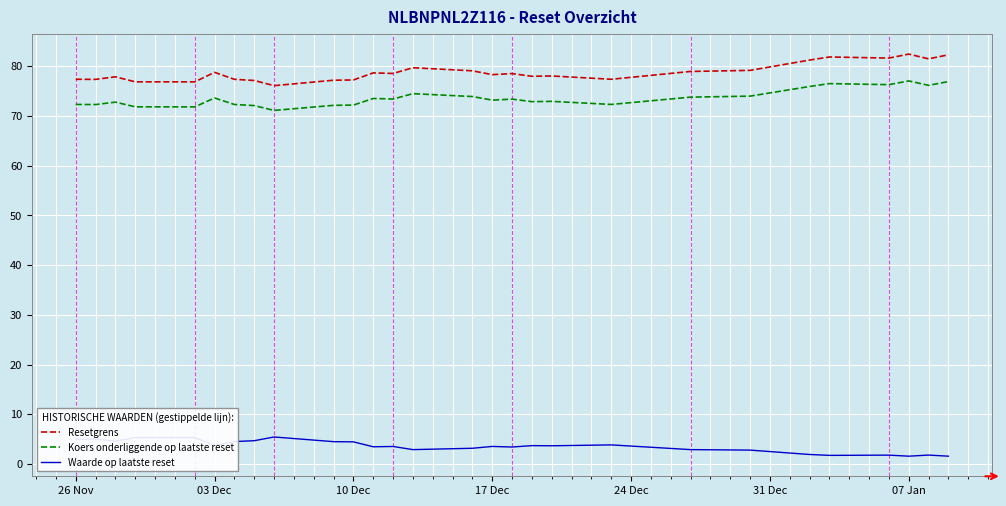

Which series has the largest total across all categories?

Resetgrens